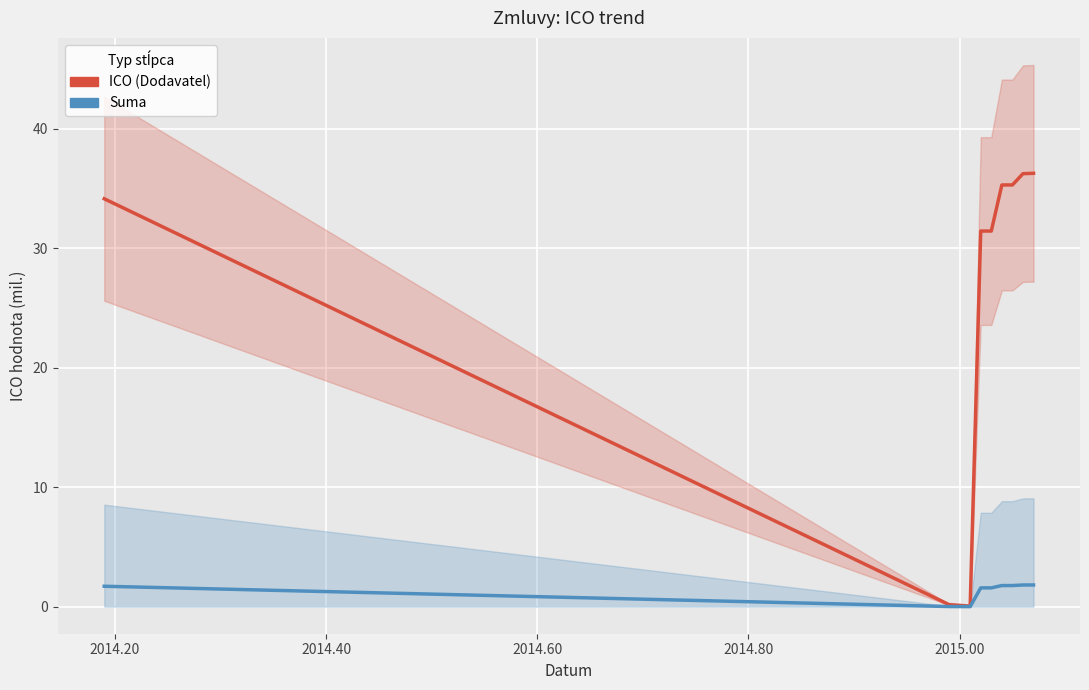

What is the value of the ICO (Dodavatel) point at the 5th from the left?

31.4